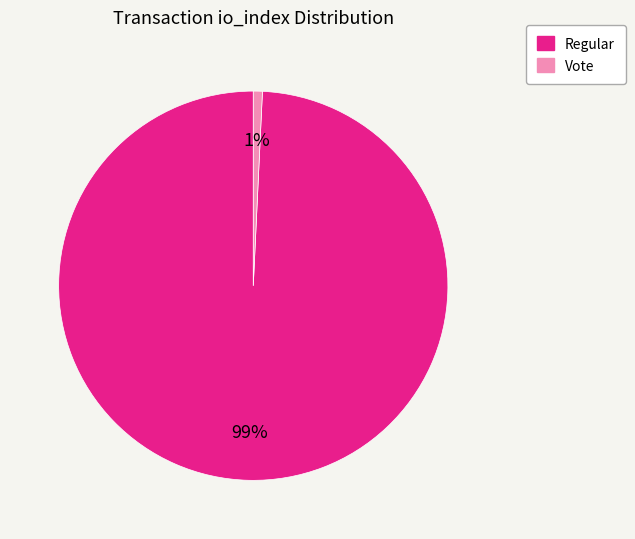

To the nearest percent, what is the difference between the largest and smallest slice percentages?

98%